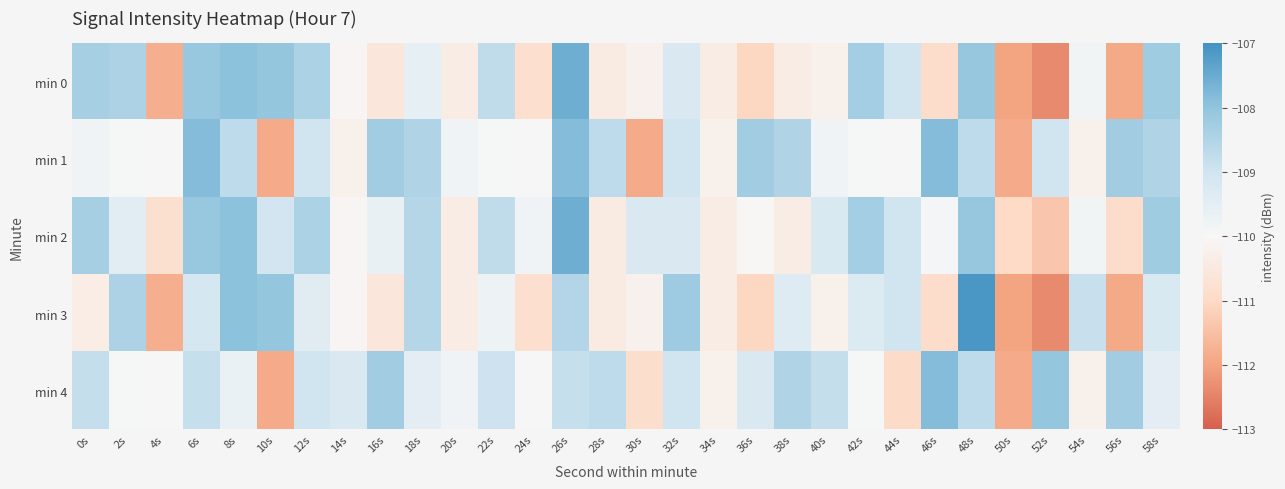

How many series are shown in this chart?

5